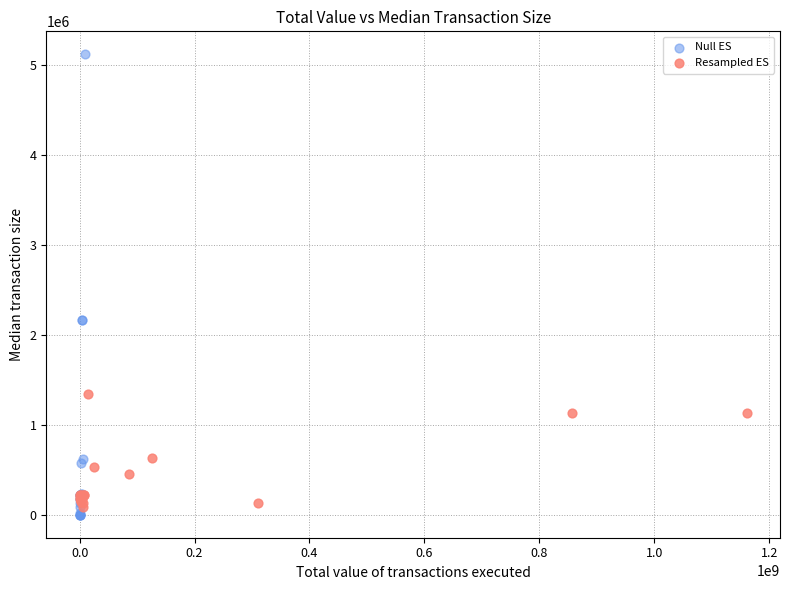

Which series reaches the minimum Y coordinate?

Null ES